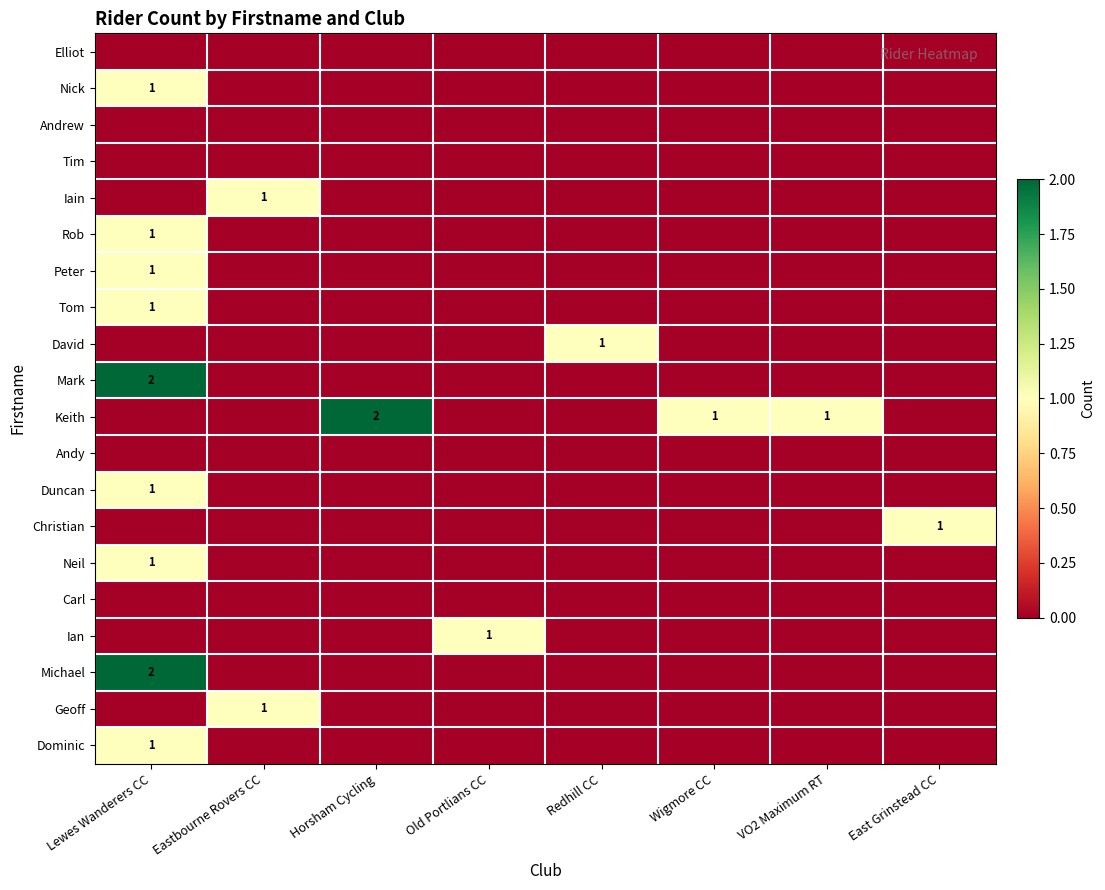

Which label corresponds to the largest value in the chart?

Lewes Wanderers CC